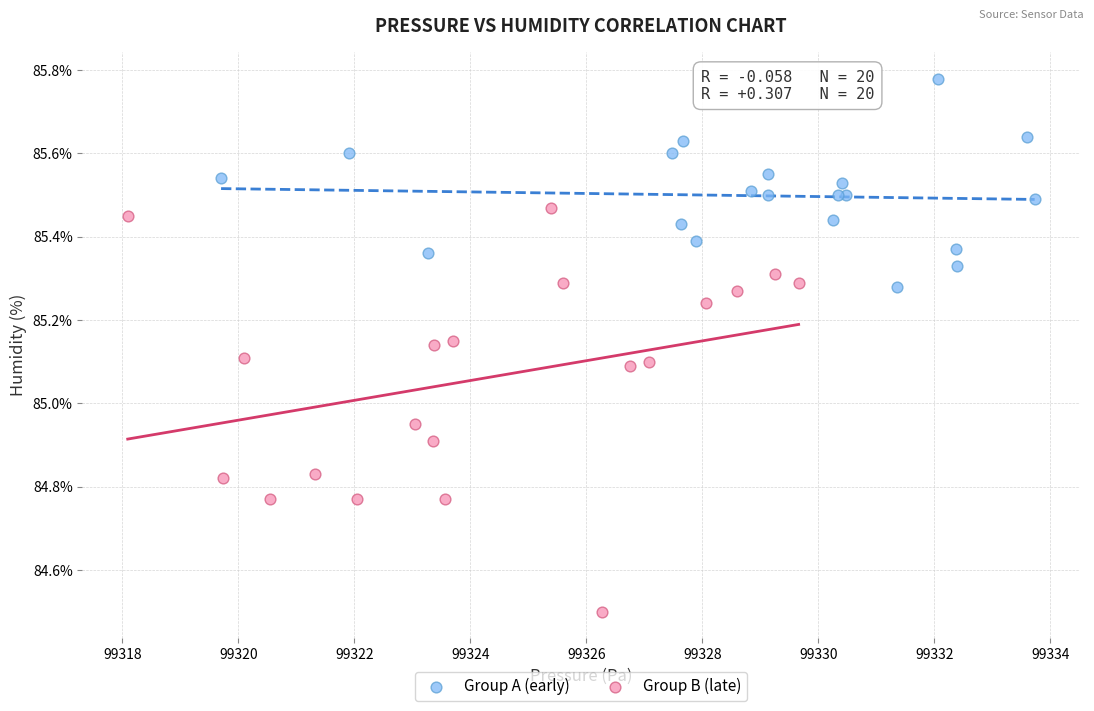

Which series contains the lowest Y value?

Group B (late)